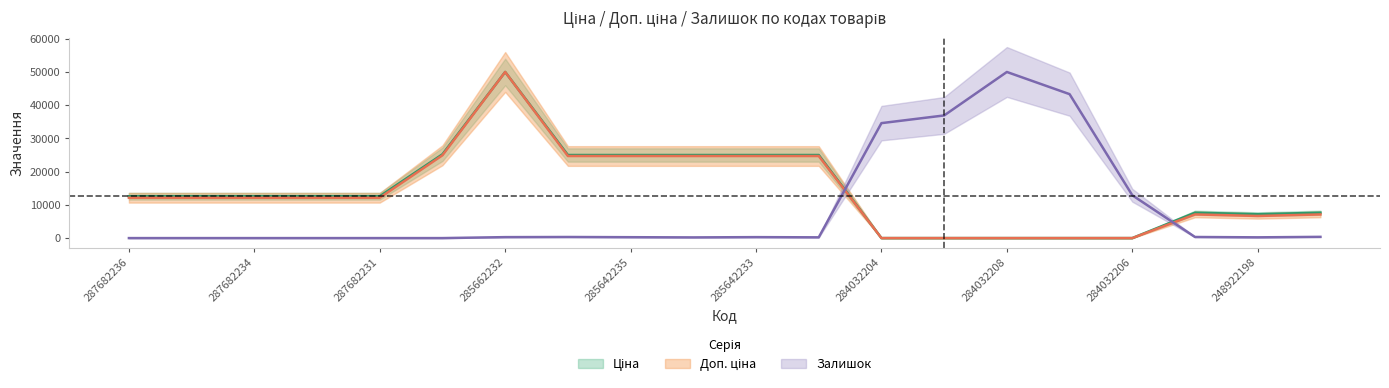

True or false: Ціна and Доп. ціна intersect in this chart.

False